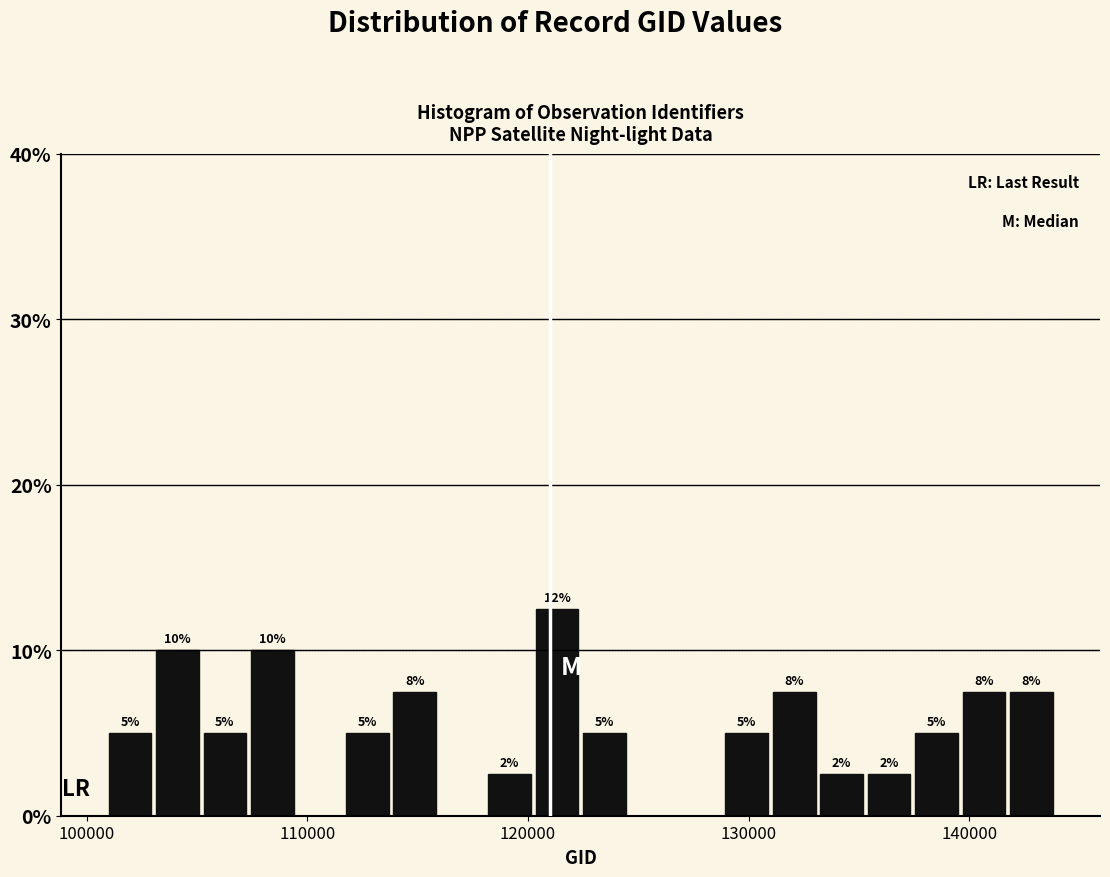

Around what value on the x-axis is the tallest bar? Give the approximate position of its centre, as read against the axis.

121000